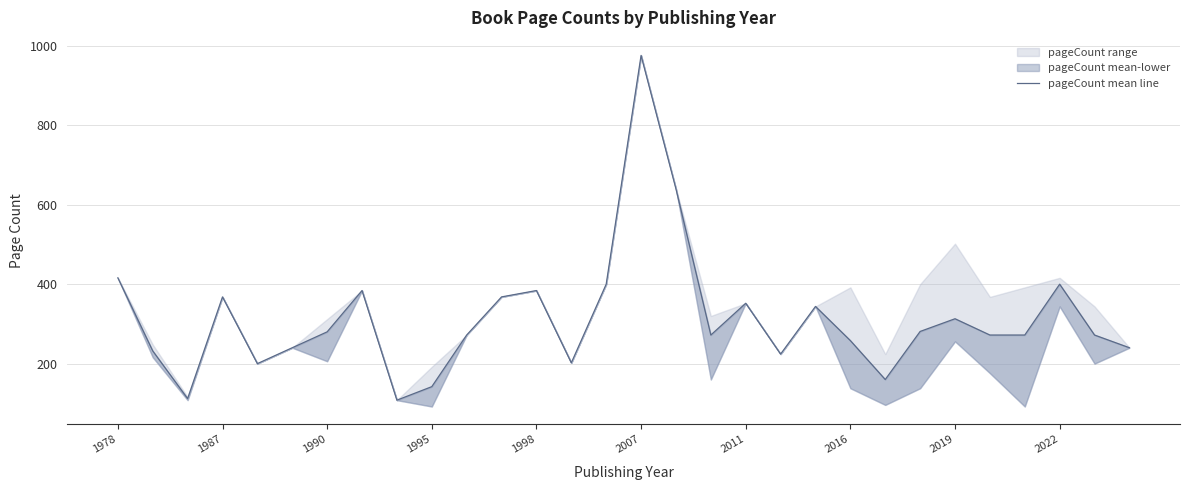

What is the approximate value at 2022?

400